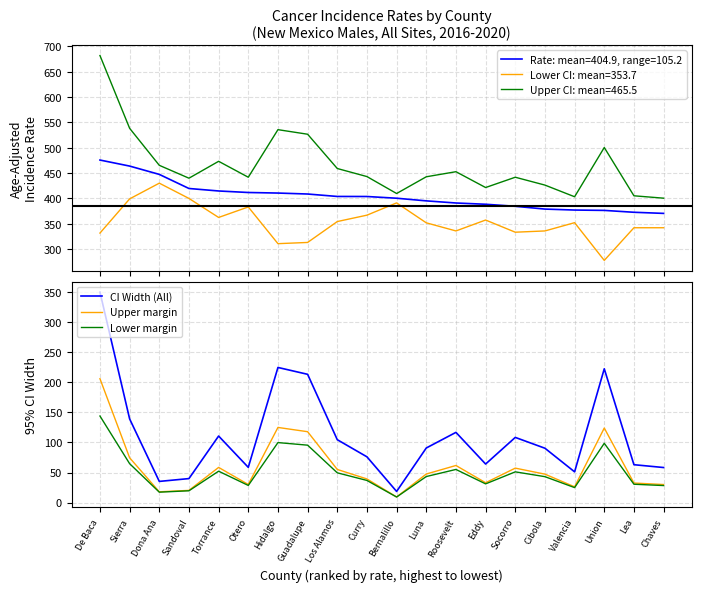

Reading right to left, transcribe all the data shown in this chart.

Age-Adjusted Rate: 370.6	372.8	376.5	377.2	379.1	384.6	388.6	391.1	395.3	400.5	403.9	404.0	408.8	410.7	411.8	414.8	419.7	447.5	463.9	475.8
Lower 95% CI: 342.3	342.3	277.9	352.3	336.0	333.5	357.5	336.0	352.0	391.3	367.1	354.5	313.3	310.9	383.3	362.6	400.1	430.2	399.2	331.8
Upper 95% CI: 400.6	405.3	500.5	403.4	426.4	441.9	421.6	452.8	442.8	409.8	443.2	459.1	526.7	535.7	441.9	473.3	440.0	465.4	538.4	681.9
CI Width (All): 58.3	63.0	222.6	51.1	90.4	108.4	64.1	116.8	90.8	18.5	76.1	104.6	213.4	224.8	58.6	110.7	39.9	35.2	139.2	350.1
Upper margin: 30.0	32.5	124.0	26.2	47.3	57.3	33.0	61.7	47.5	9.3	39.3	55.1	117.9	125.0	30.1	58.5	20.3	17.9	74.5	206.1
Lower margin: 28.3	30.5	98.6	24.9	43.1	51.1	31.1	55.1	43.3	9.2	36.8	49.5	95.5	99.8	28.5	52.2	19.6	17.3	64.7	144.0